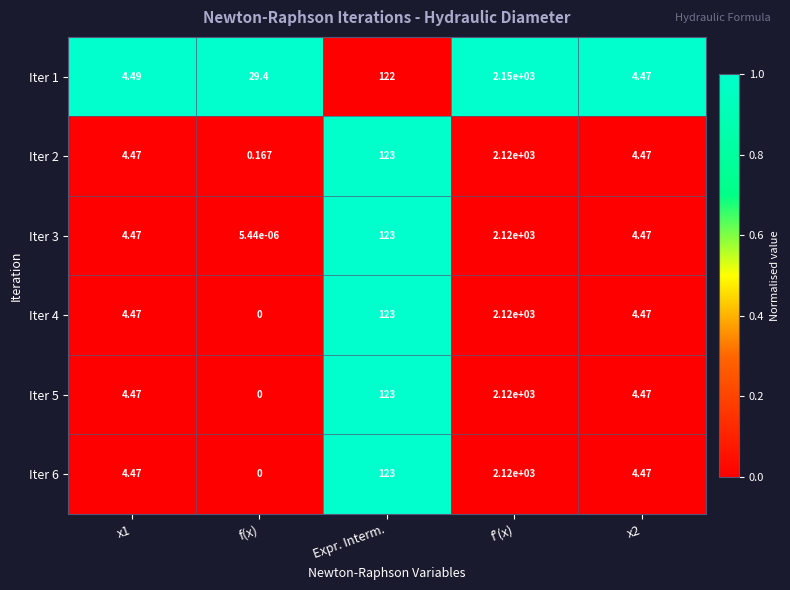

What is the difference between the highest and lowest values at f'(x)?

30.0